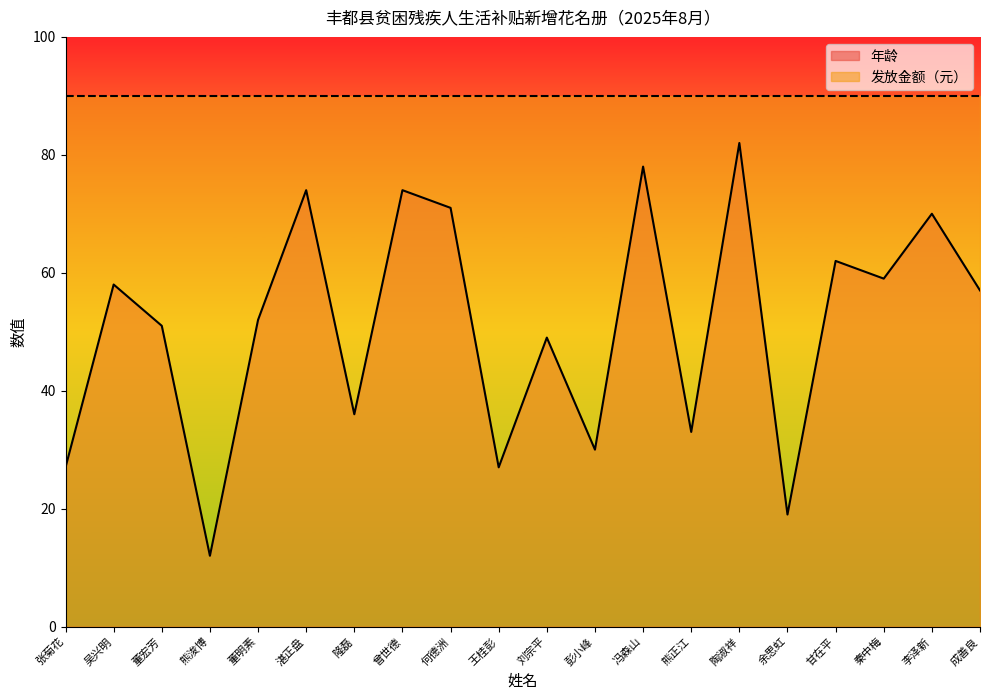

What is the value of the 18th point from the left?

59